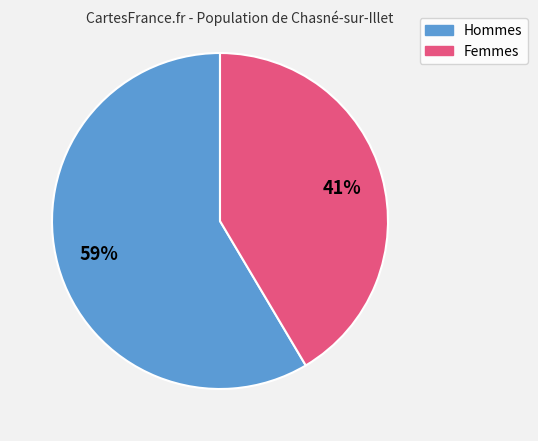

Does any single category account for the majority?

Yes